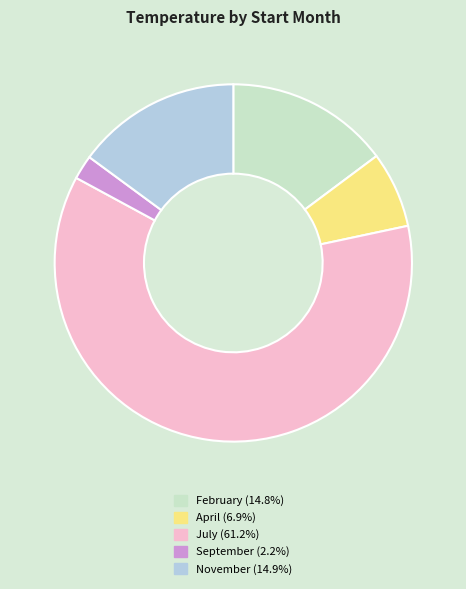

What is the ratio of the value at July (61.2%) to the value at November (14.9%)?

4.1